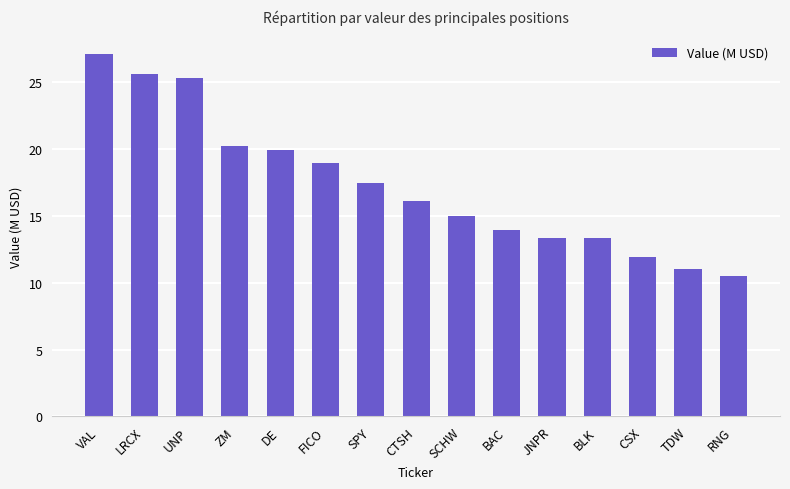

What is the difference between the values at CSX and BAC?

2.0